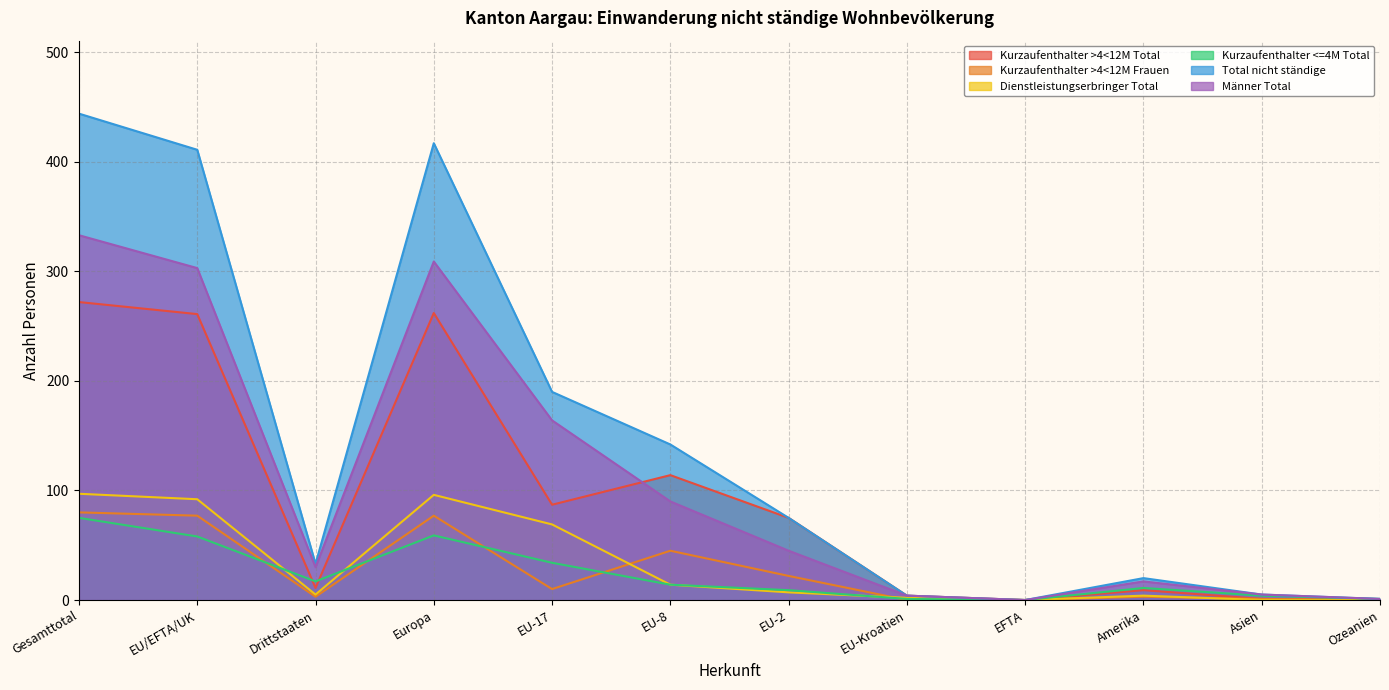

Which series changed the most between Drittstaaten and EU-17?

Total nicht ständige